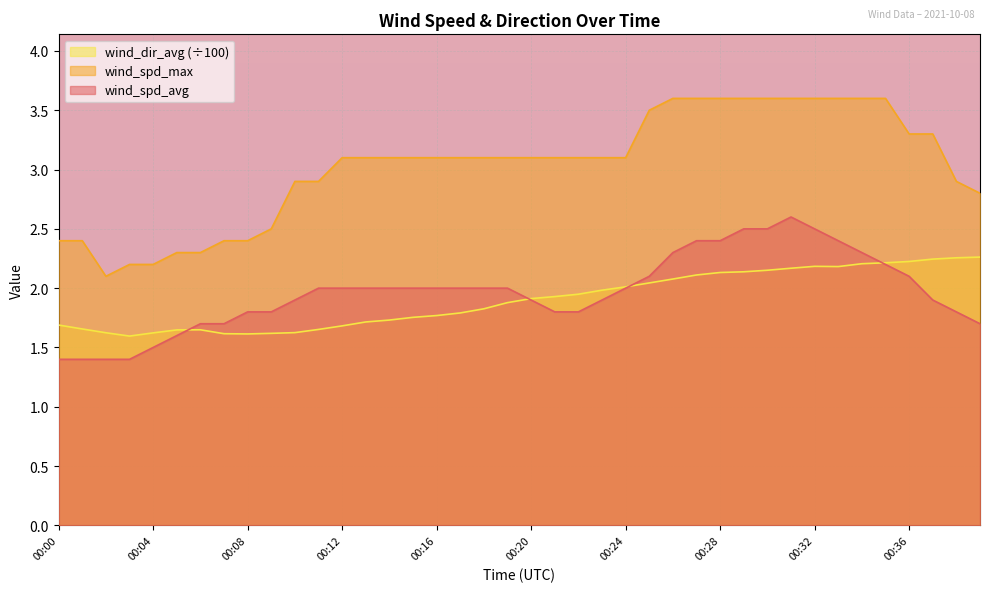

Where do wind_spd_avg and wind_dir_avg first cross each other?

00:05 and 00:06